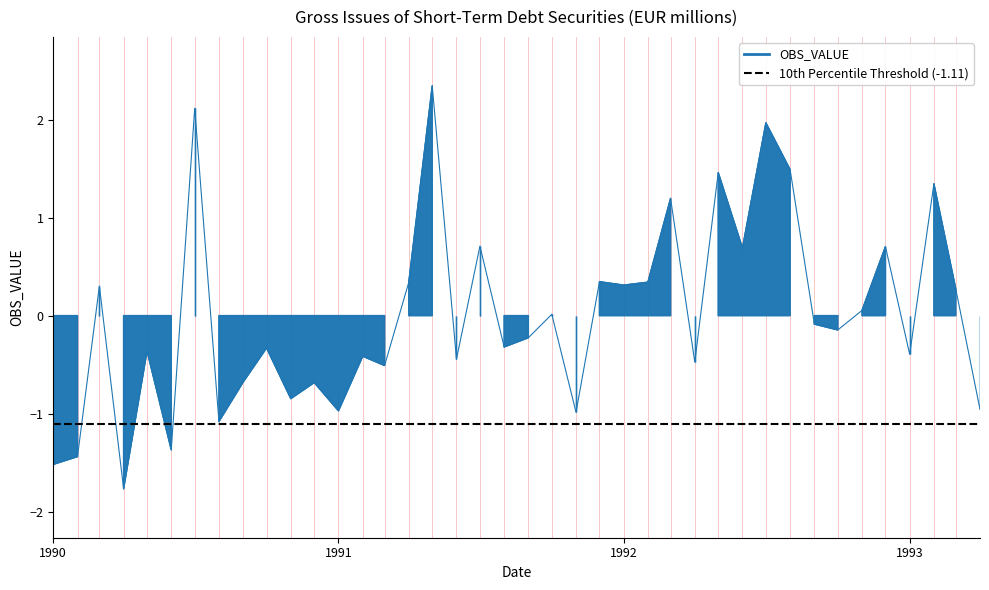

How many points are lower than both their immediate neighbors (excluding endpoints)?

14